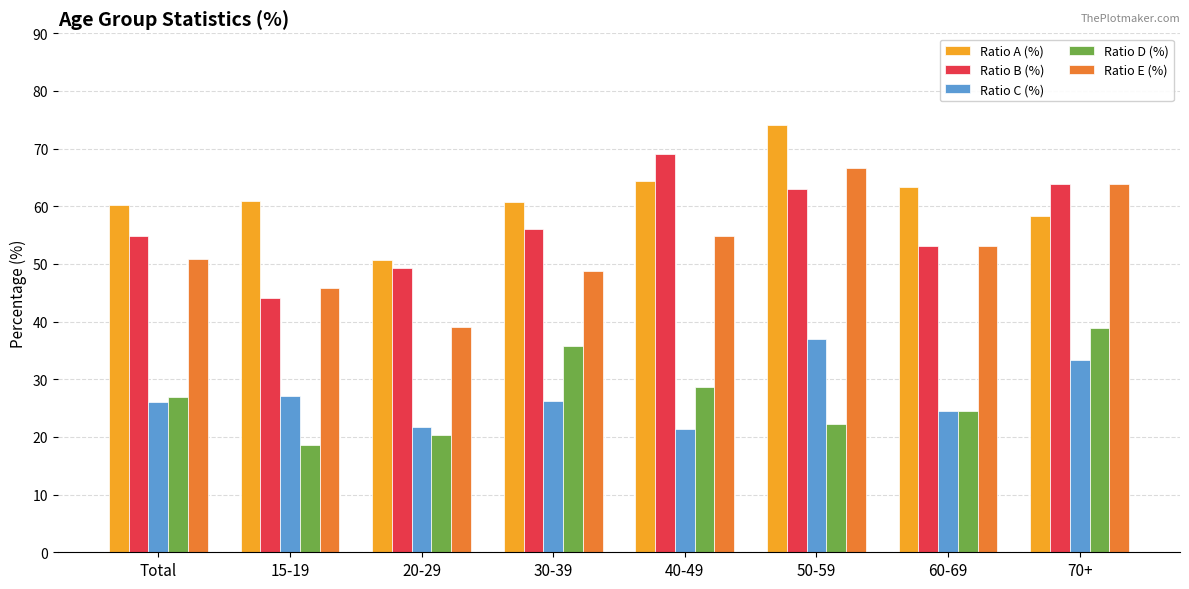

Rank the categories by Ratio D (%) value from lowest to highest.

15-19, 20-29, 50-59, 60-69, Total, 40-49, 30-39, 70+